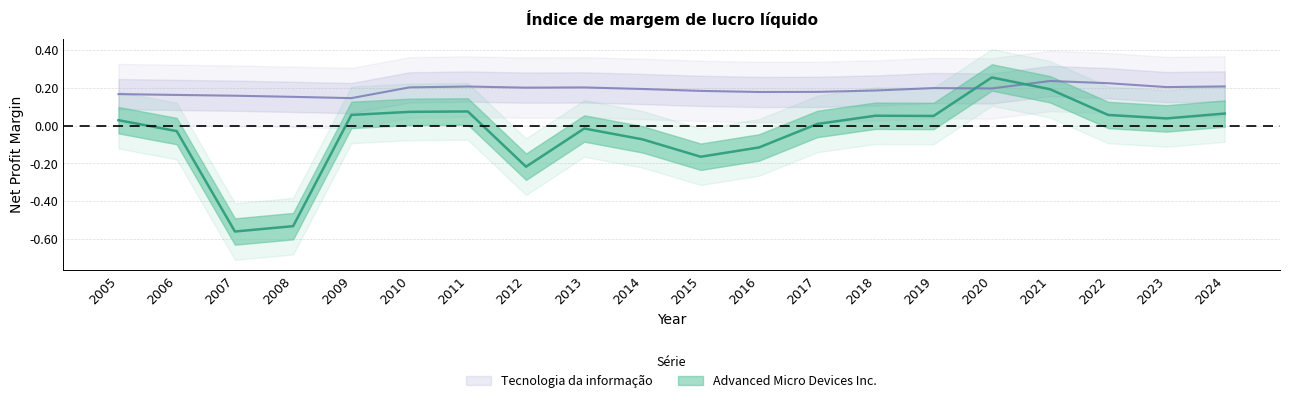

How many lines are shown in the chart?

2